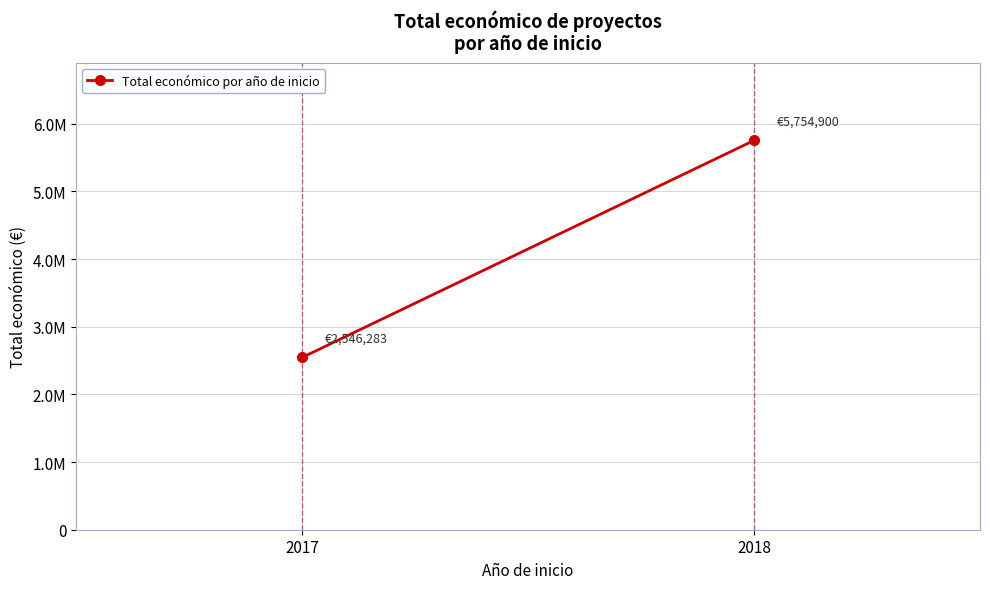

The chart shows a value of 2546283 at 2017. True or false?

True